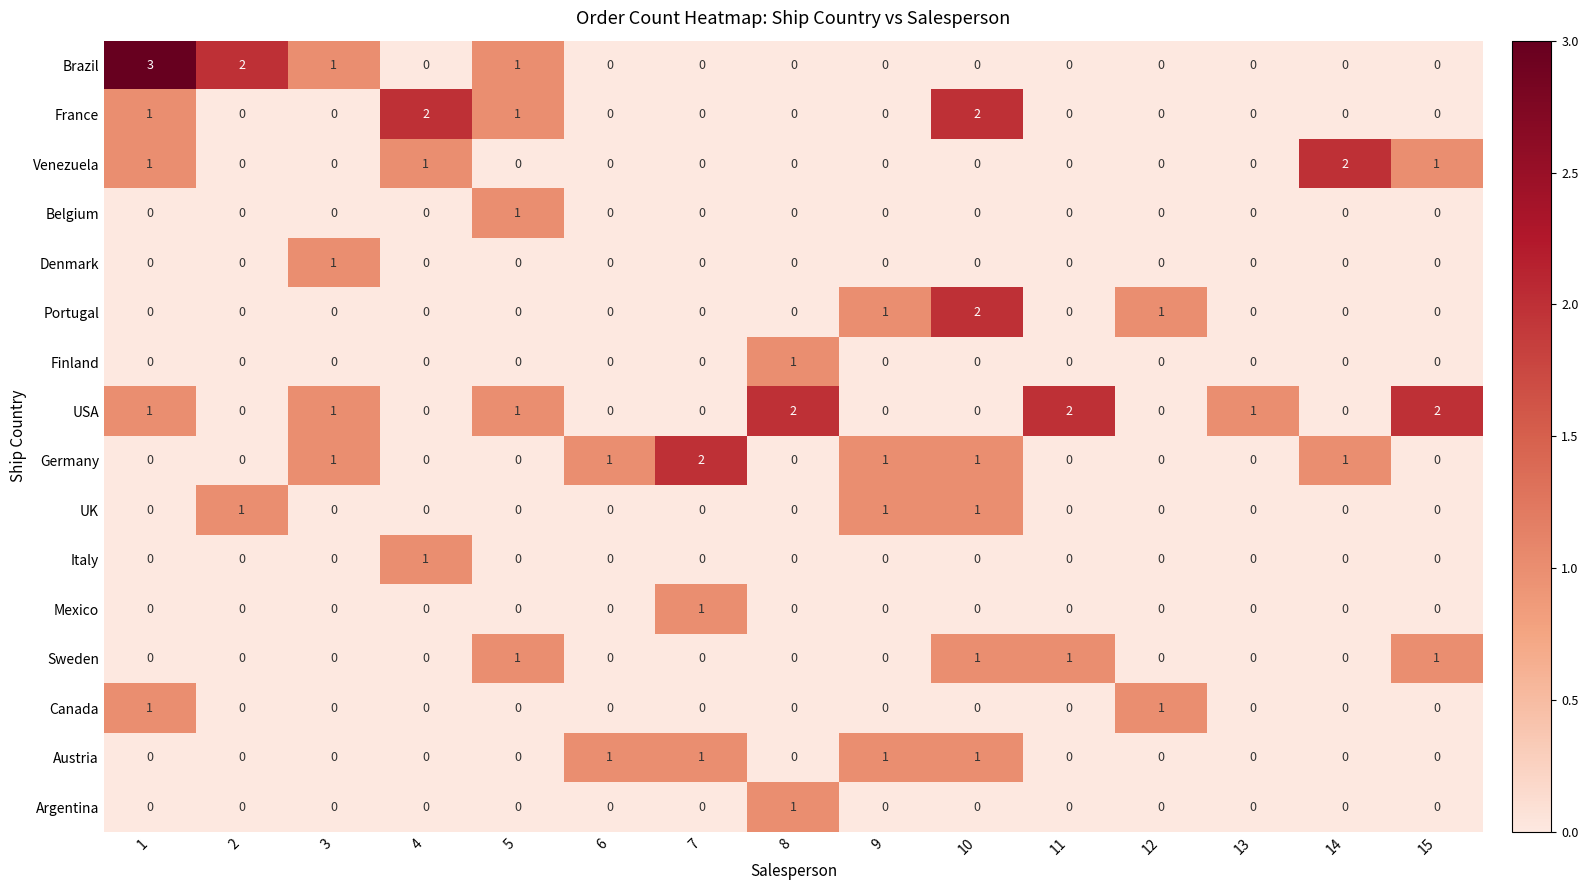

Count the number of categories in the chart.

15